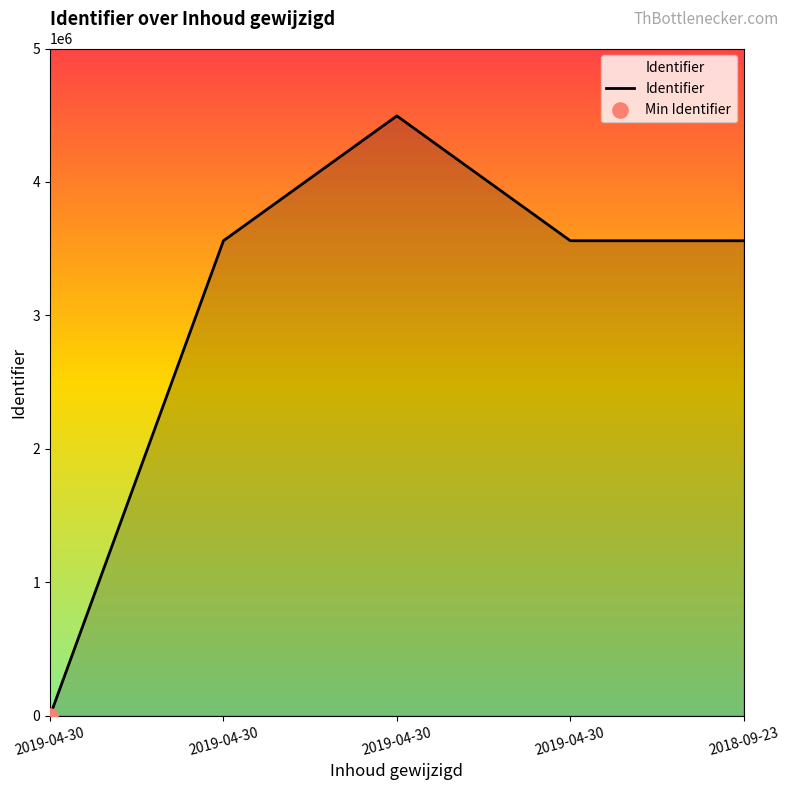

Between 2019-04-30 and 2019-04-30, which is larger?

2019-04-30